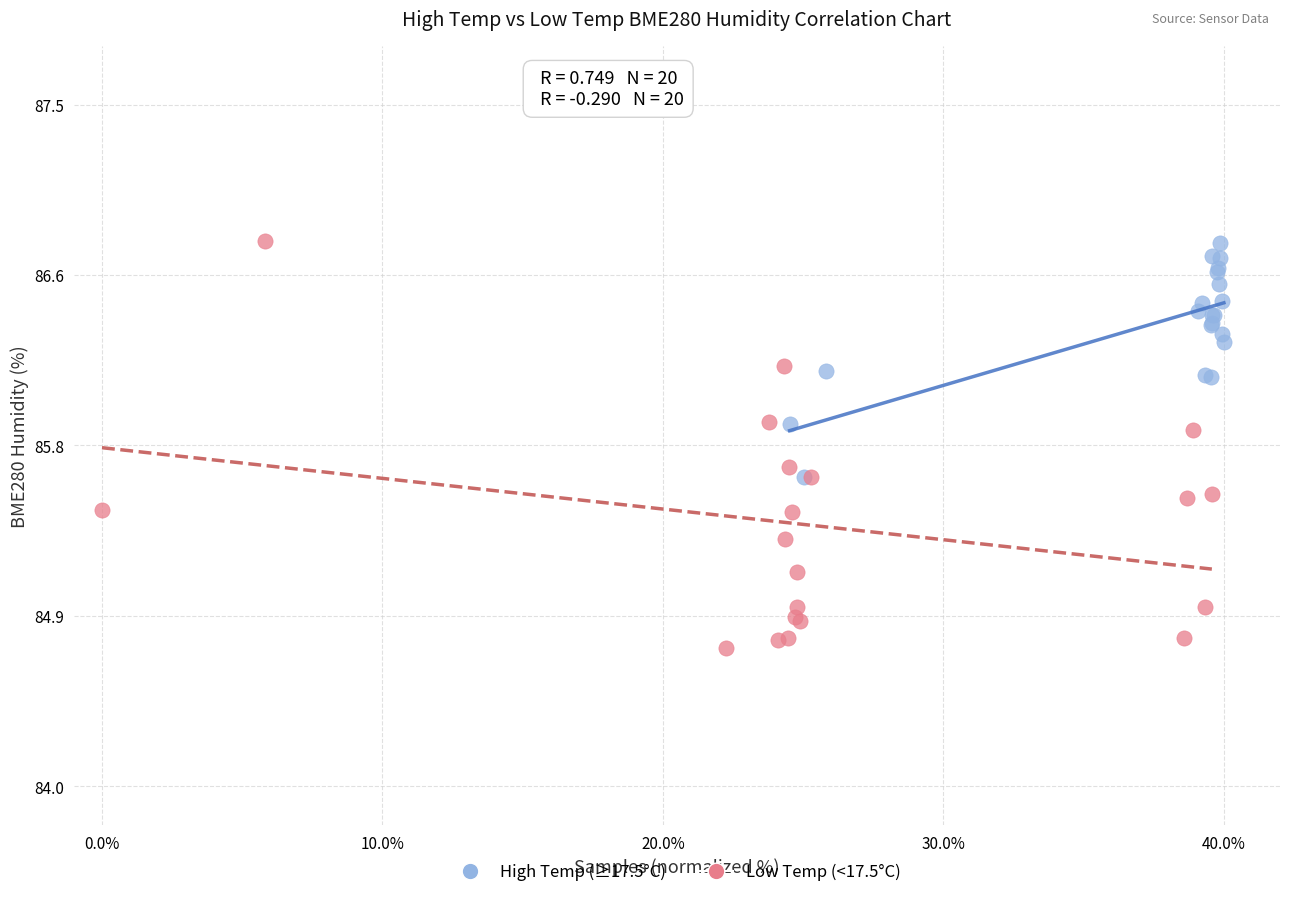

What are all the series names shown in the legend?

High Temp (≥17.5°C), Low Temp (<17.5°C)